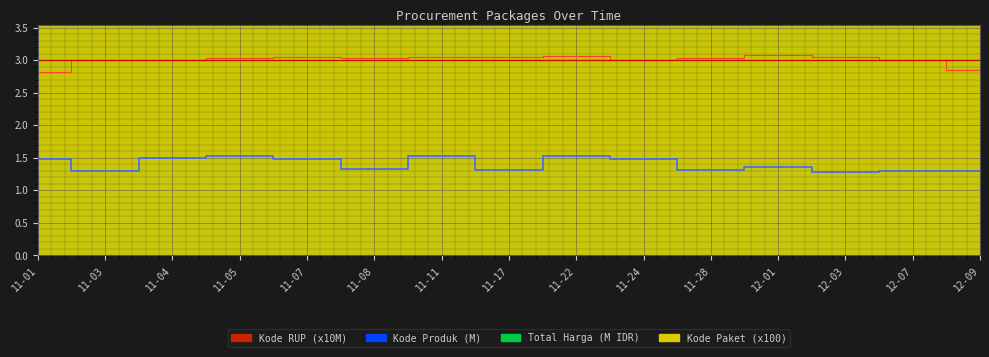

What is the label of the 15th point from the left?

12-09